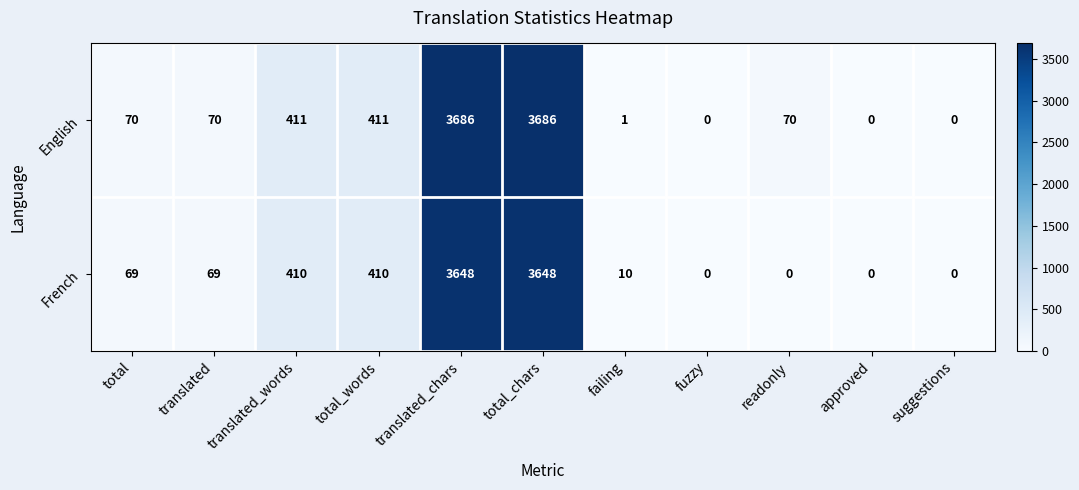

What is the sum of the French values at translated_chars and translated?

3717